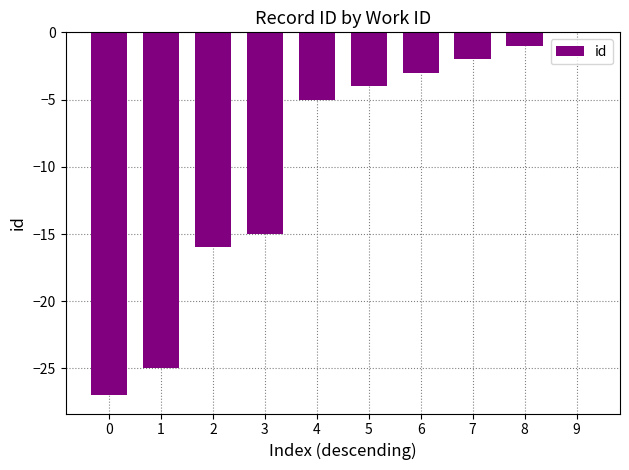

Is it true that the value at 3 is -15?

True